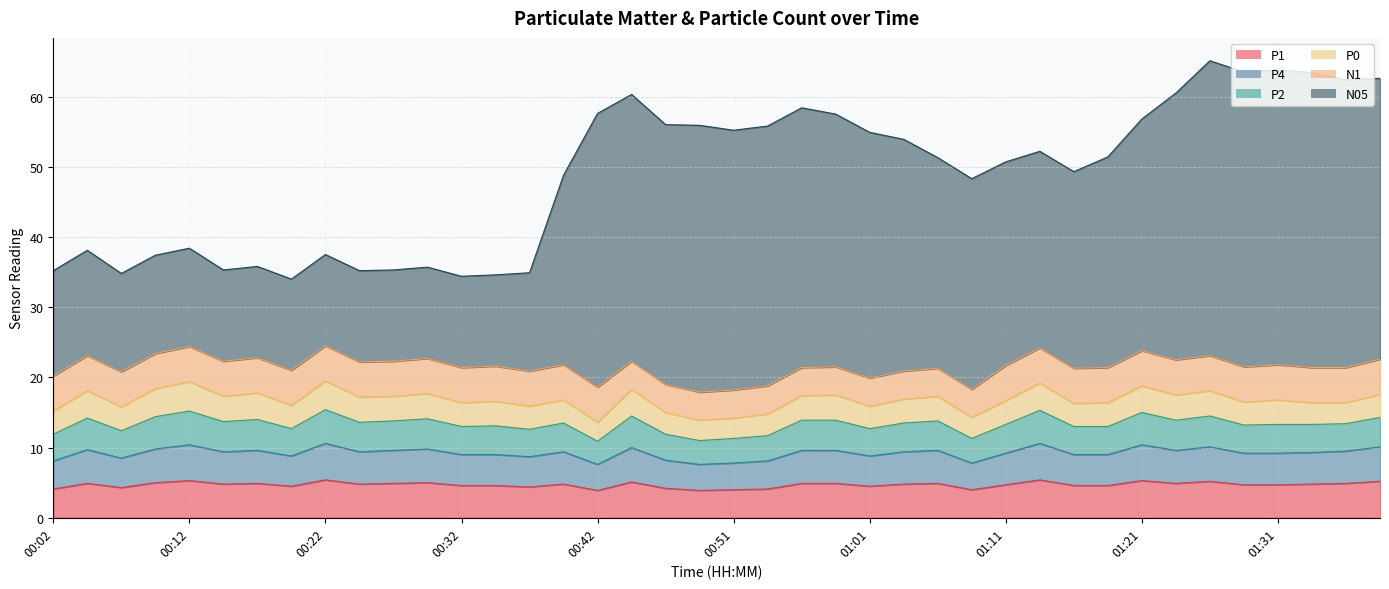

At which label does P1 reach its minimum?

00:42